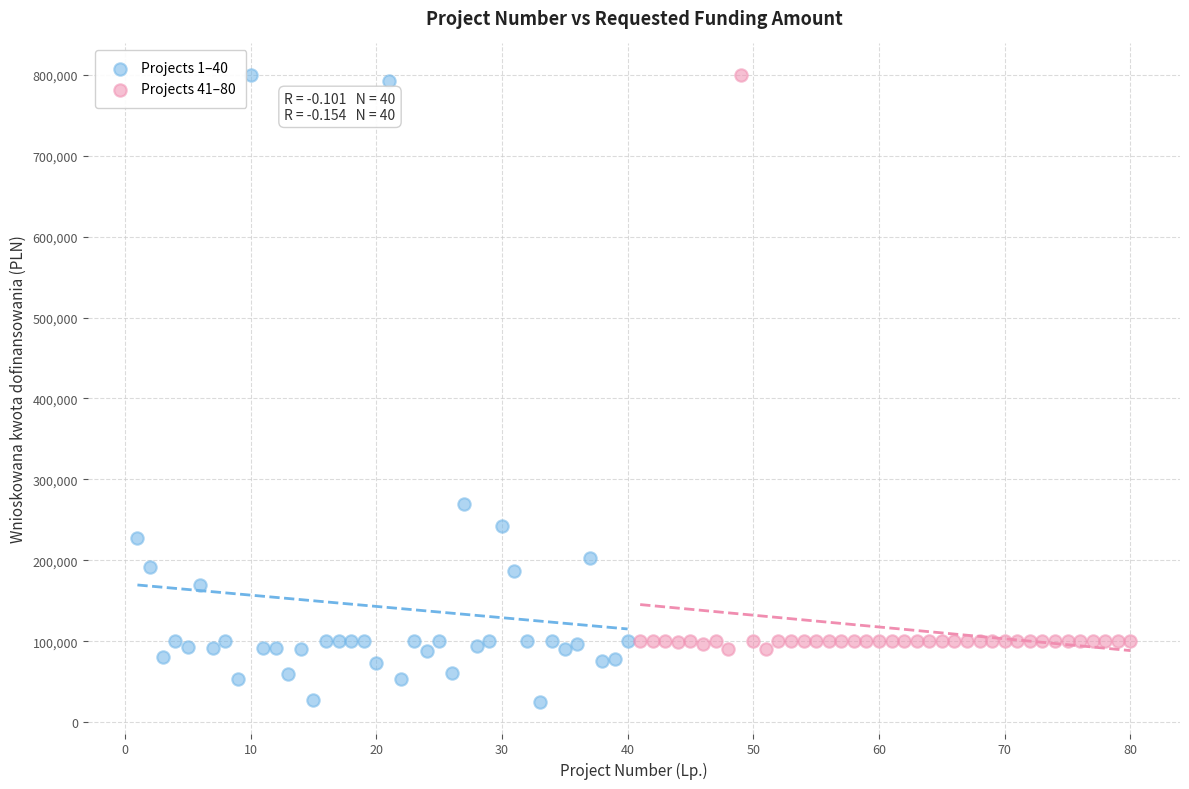

Which series has the largest Y range (max minus min)?

Projects 1–40